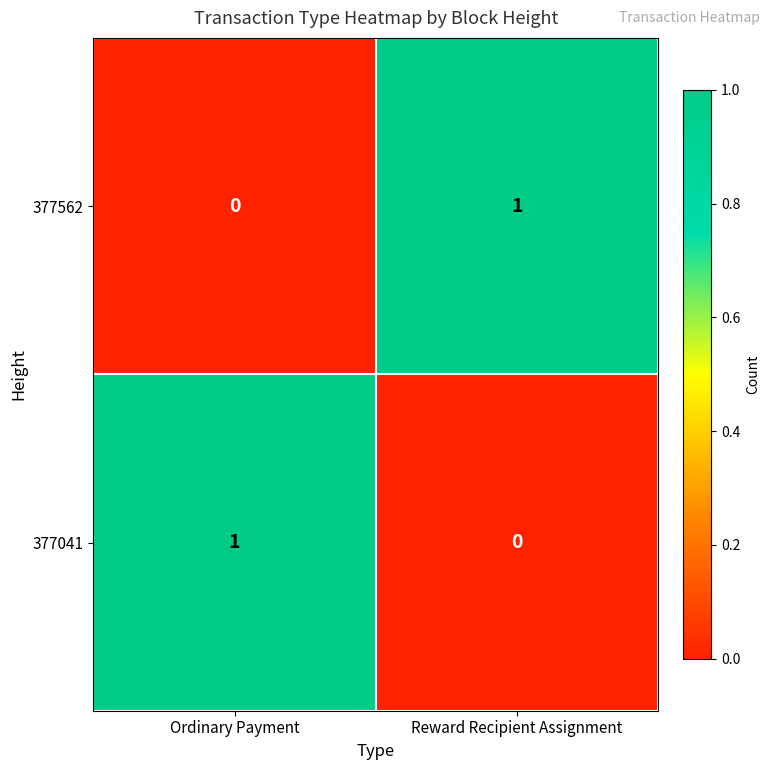

Where is 377562 nearest to the value 0?

Ordinary Payment